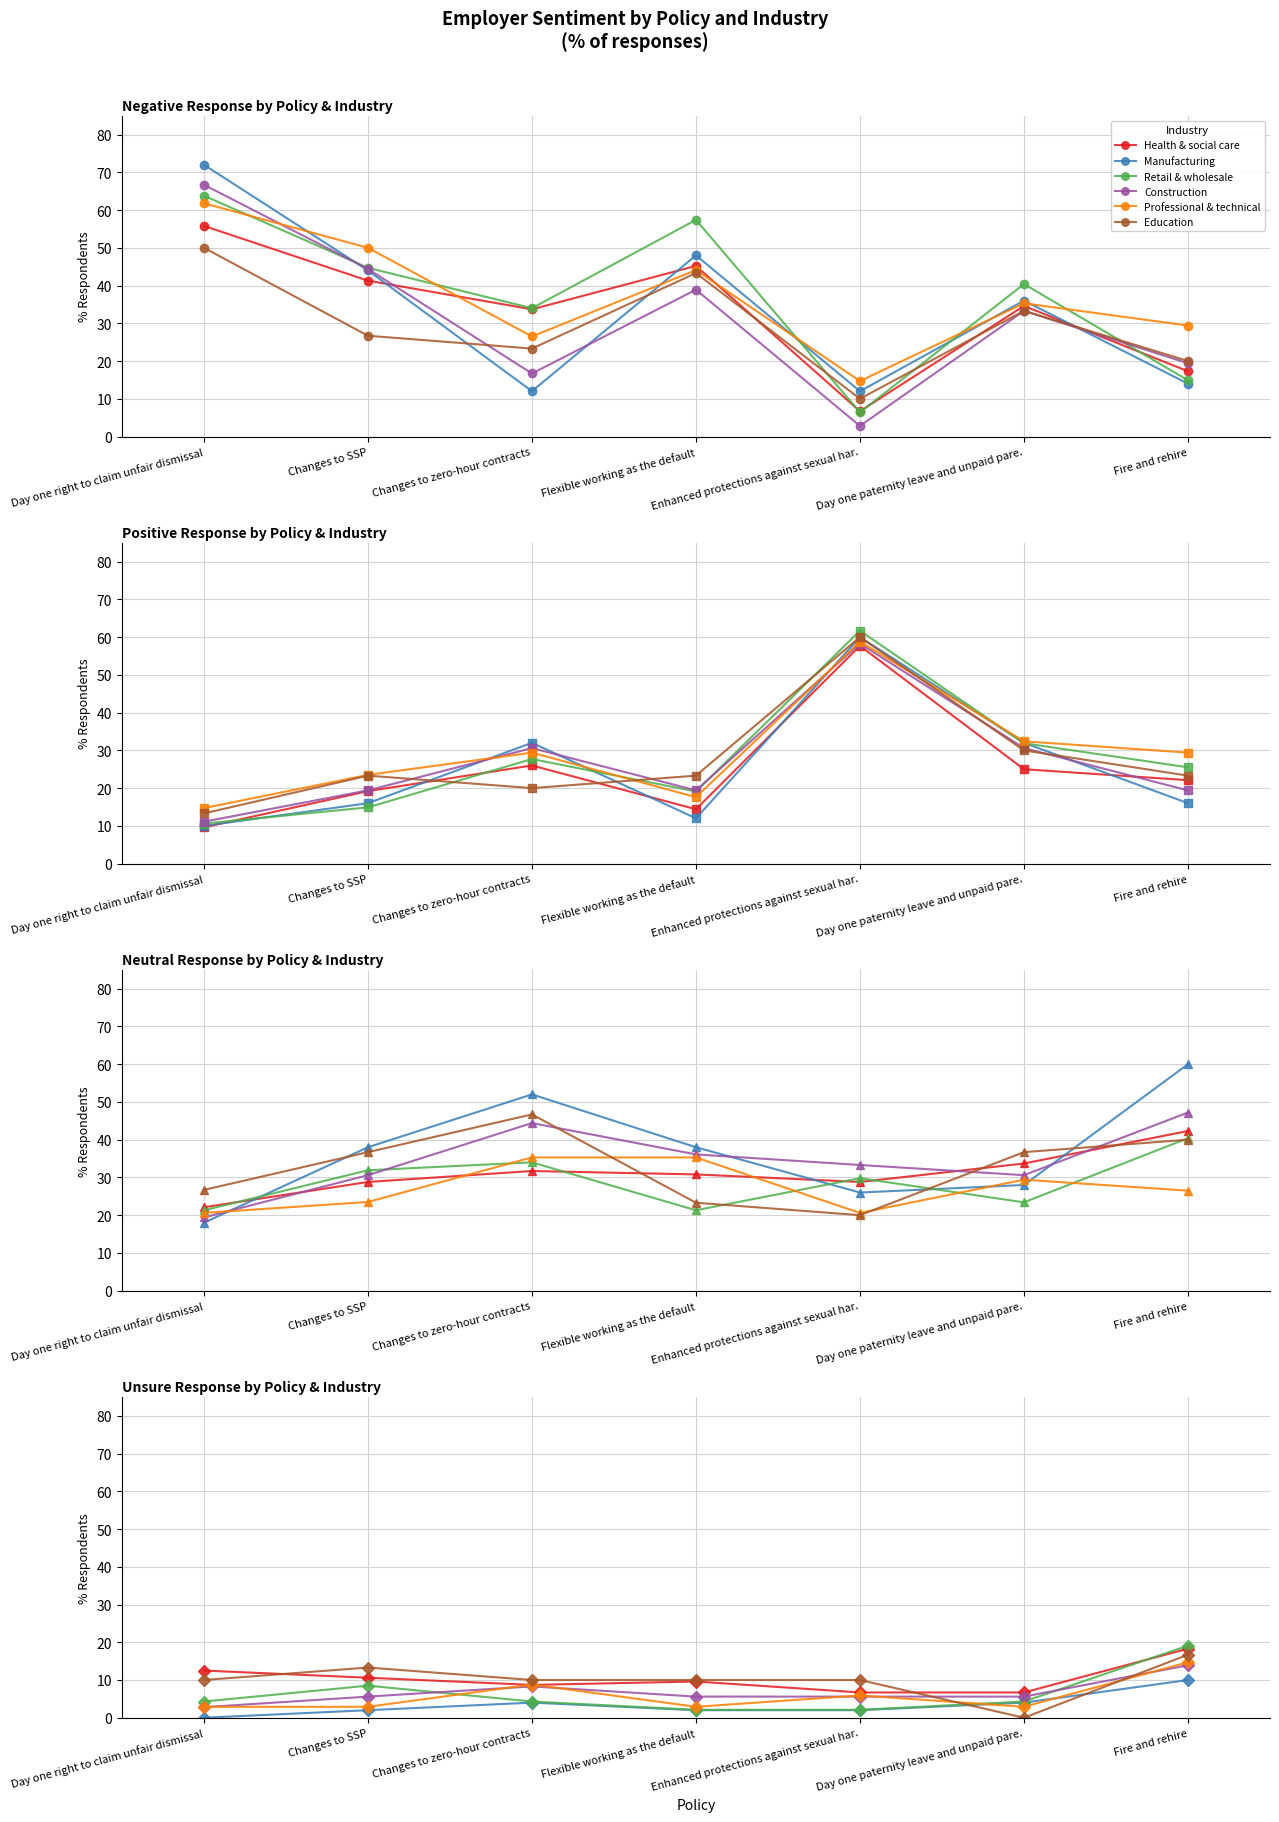

At which category is the sum across all series the highest?

Fire and rehire